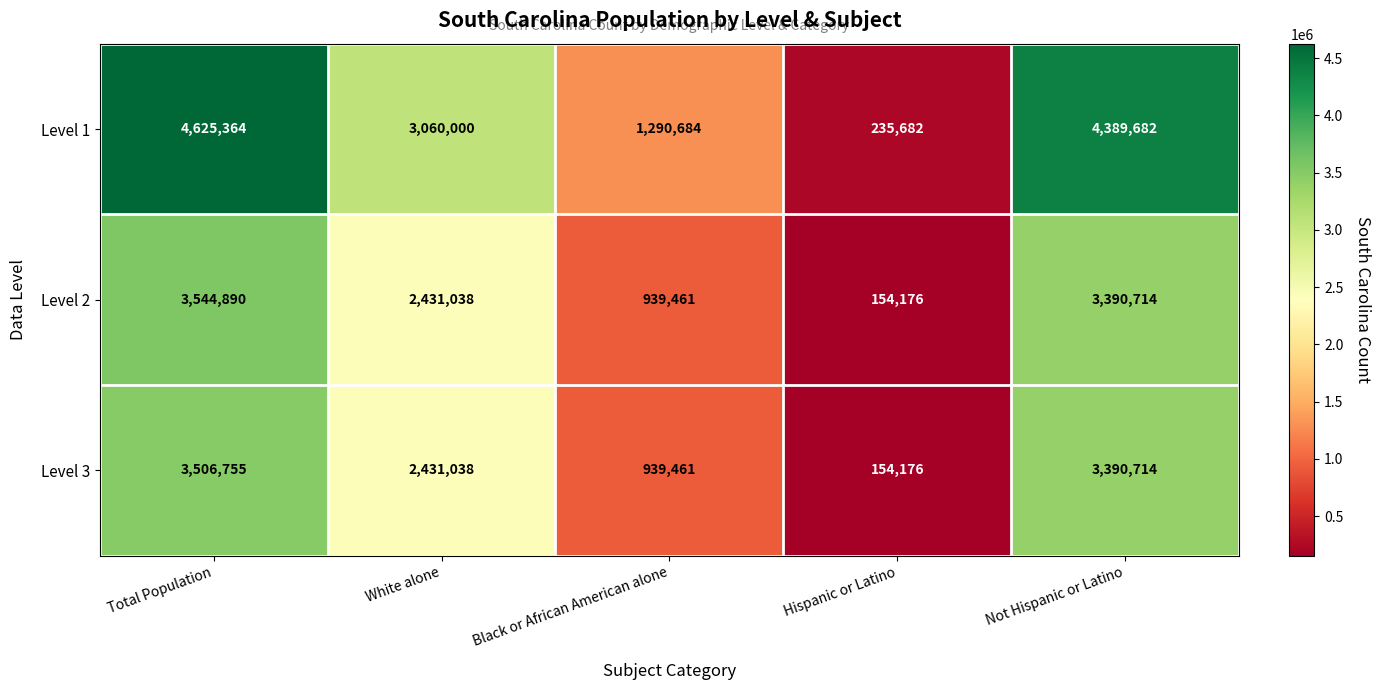

Reading left to right, transcribe all the data shown in this chart.

Level 1: 4625364	3060000	1290684	235682	4389682
Level 2: 3544890	2431038	939461	154176	3390714
Level 3: 3506755	2431038	939461	154176	3390714